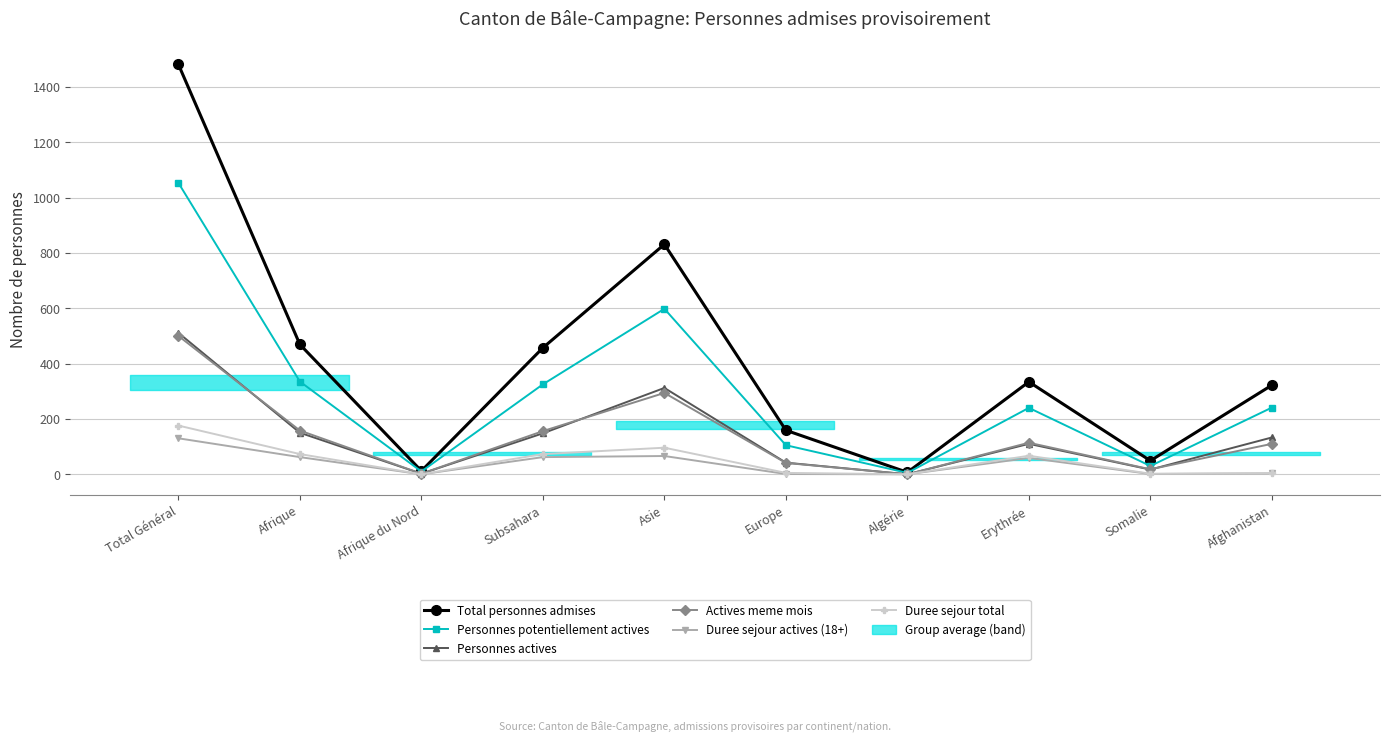

True or false: Total personnes admises and Duree sejour total intersect in this chart.

False